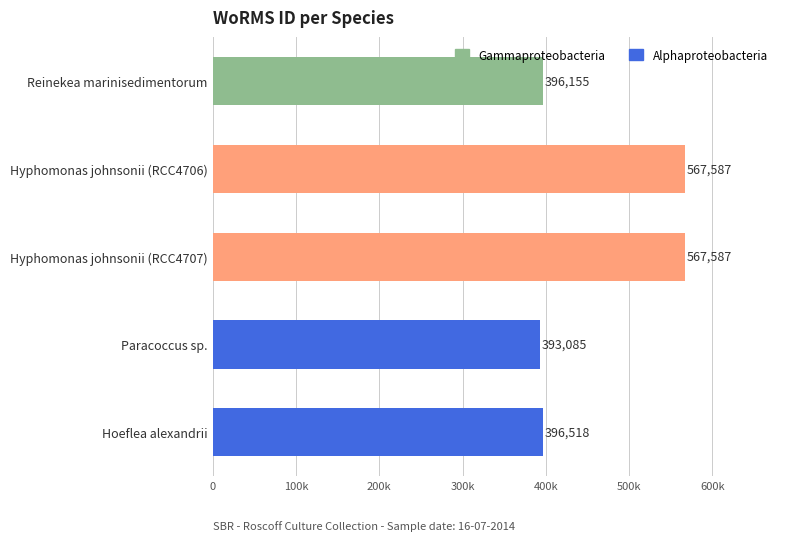

Where does the data first go above 396518?

Hyphomonas johnsonii (RCC4706)